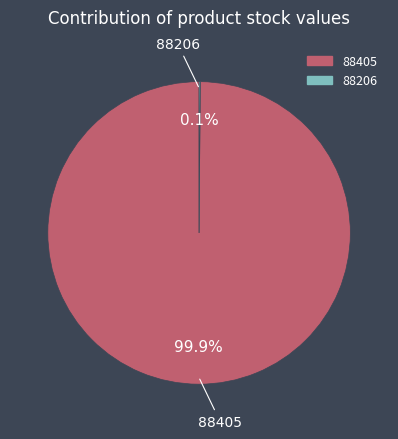

Is there a majority slice in this chart?

Yes